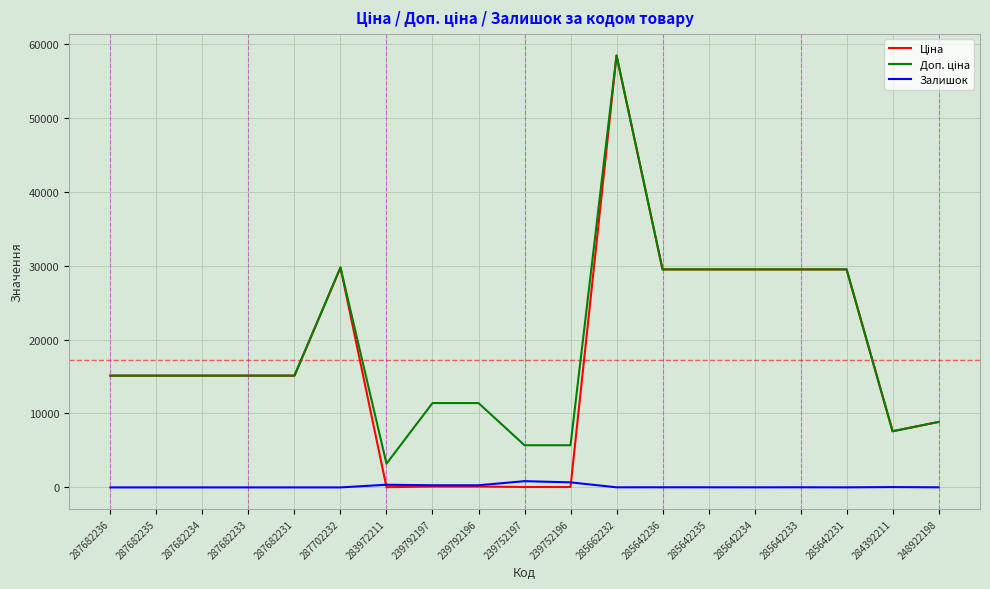

At which category is the sum across all series the highest?

285662232